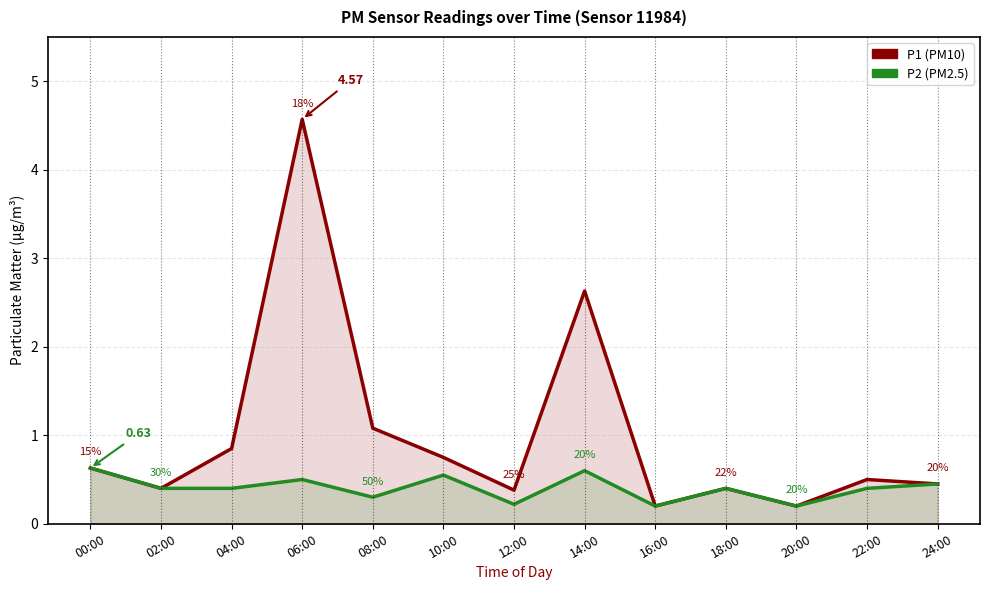

True or false: P1 and P2 cross at least once.

False